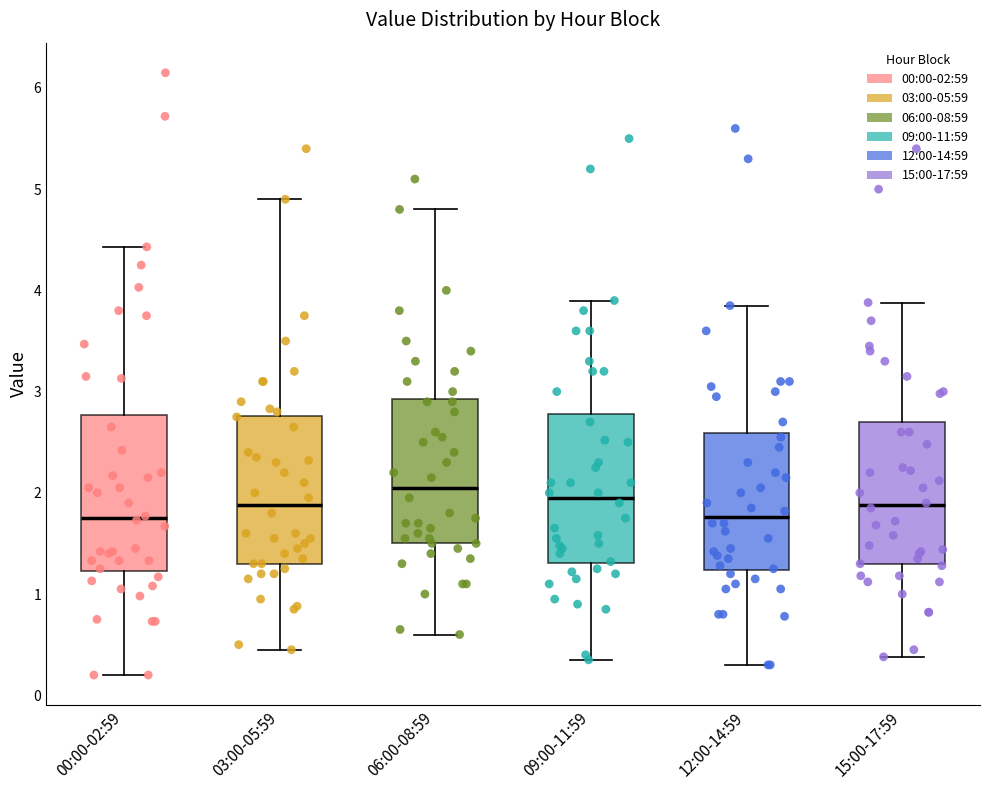

Reading left to right, read every box against the y-axis: the position of its median line, the range the box covers, and the ends of its whiskers. The values are not printed on the chart, so give them approximately, as read against the axis.

00:00-02:59: median 1.8, box 1.2 to 2.8, whiskers 0.2 to 4.4
03:00-05:59: median 1.9, box 1.3 to 2.8, whiskers 0.5 to 4.9
06:00-08:59: median 2.1, box 1.5 to 2.9, whiskers 0.6 to 4.8
09:00-11:59: median 2.0, box 1.3 to 2.8, whiskers 0.4 to 3.9
12:00-14:59: median 1.8, box 1.2 to 2.6, whiskers 0.3 to 3.9
15:00-17:59: median 1.9, box 1.3 to 2.7, whiskers 0.4 to 3.9